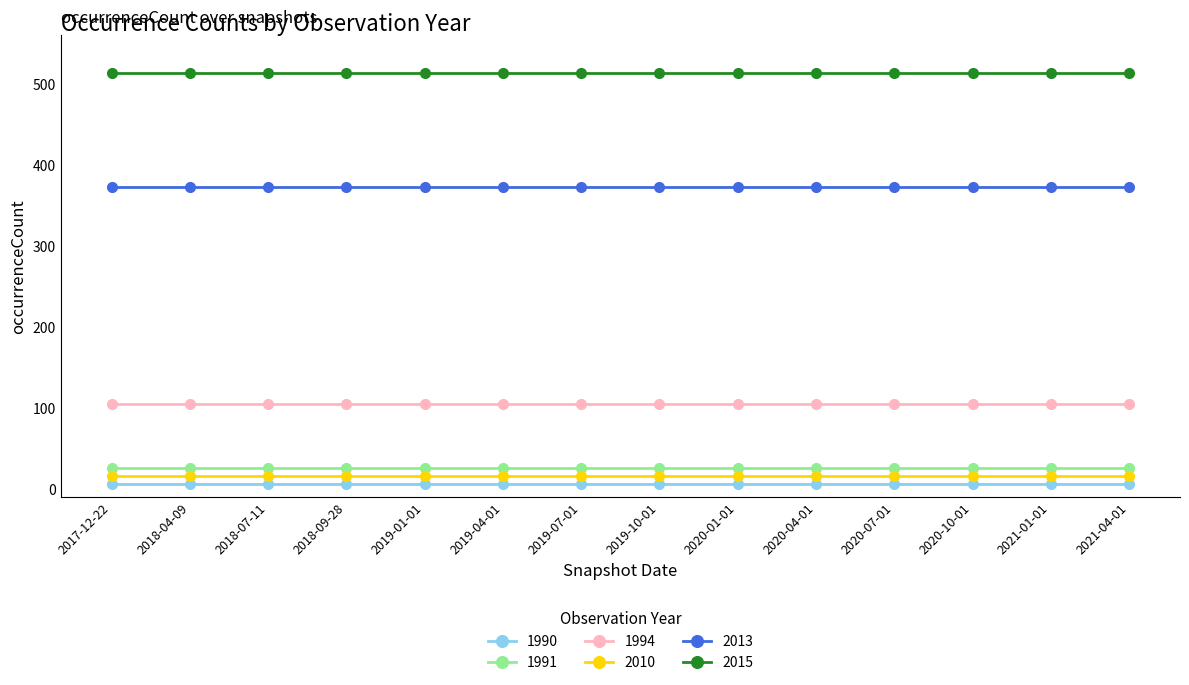

True or false: 2013 and 1994 intersect in this chart.

False